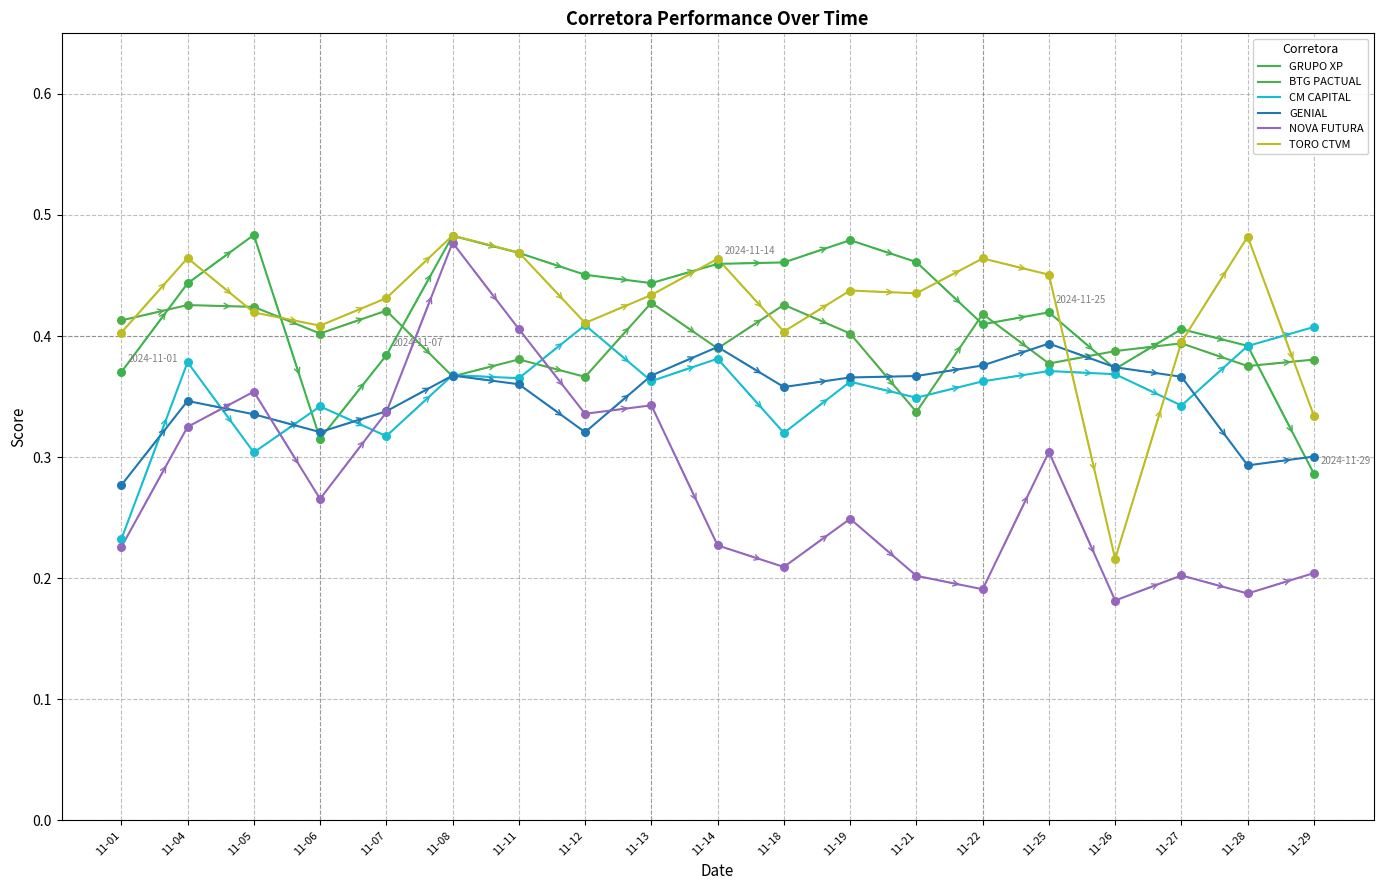

What is the total value across all series at 11-29?

1.9